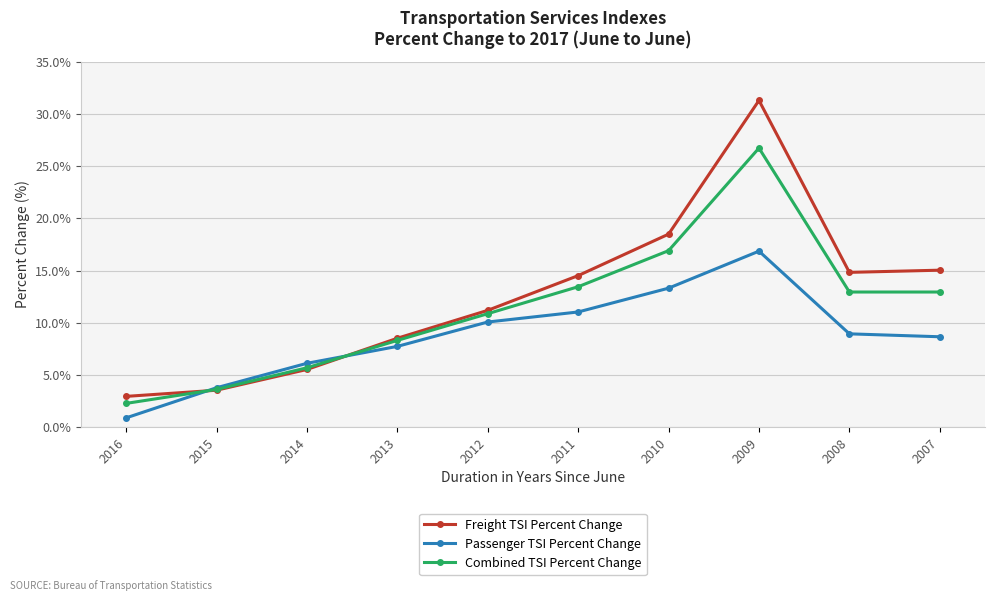

What is the difference between the Combined TSI Percent Change values at 2009 and 2011?

13.3